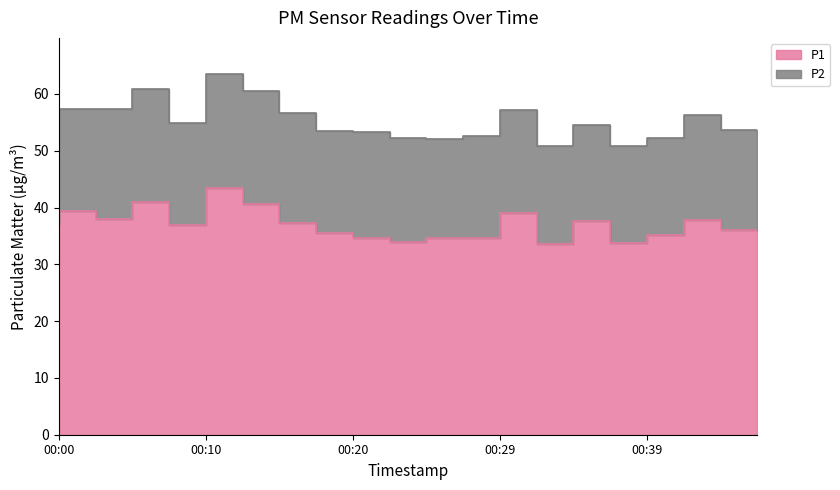

Count the number of values greater than 37.

9